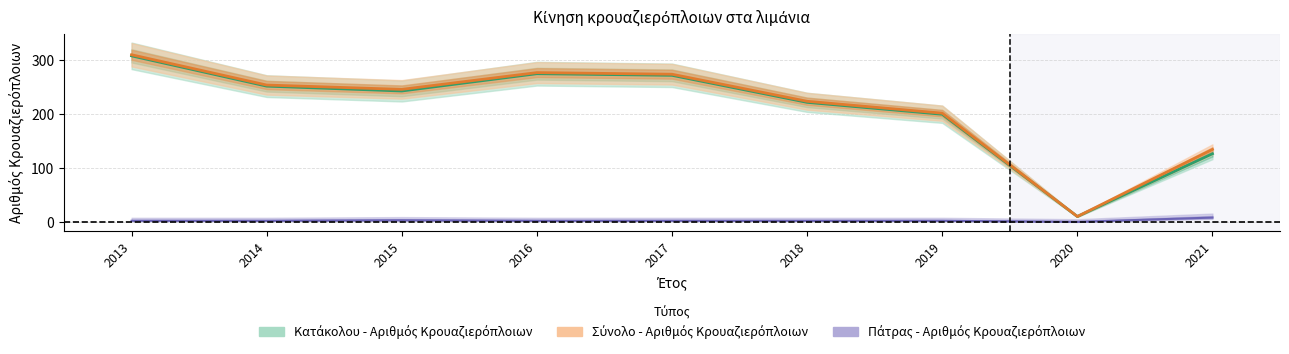

Reading left to right, transcribe all the data shown in this chart.

Κατάκολου - Αριθμός Κρουαζιερόπλοιων: 307	251	242	274	271	221	199	10	126
Πάτρας - Αριθμός Κρουαζιερόπλοιων: 2	2	3	2	2	2	2	0	8
Σύνολο - Αριθμός Κρουαζιερόπλοιων: 309	253	245	276	273	223	201	10	134